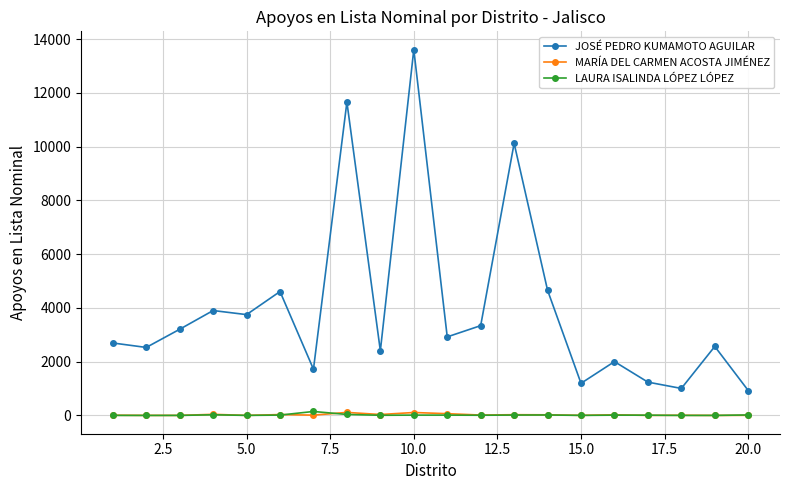

At how many categories does at least one series exceed 8979?

3